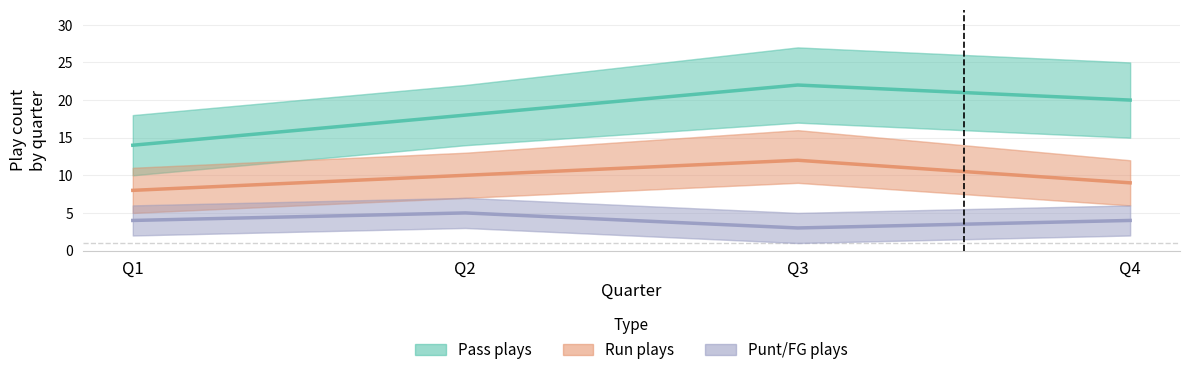

Which series has the largest total across all categories?

Pass plays